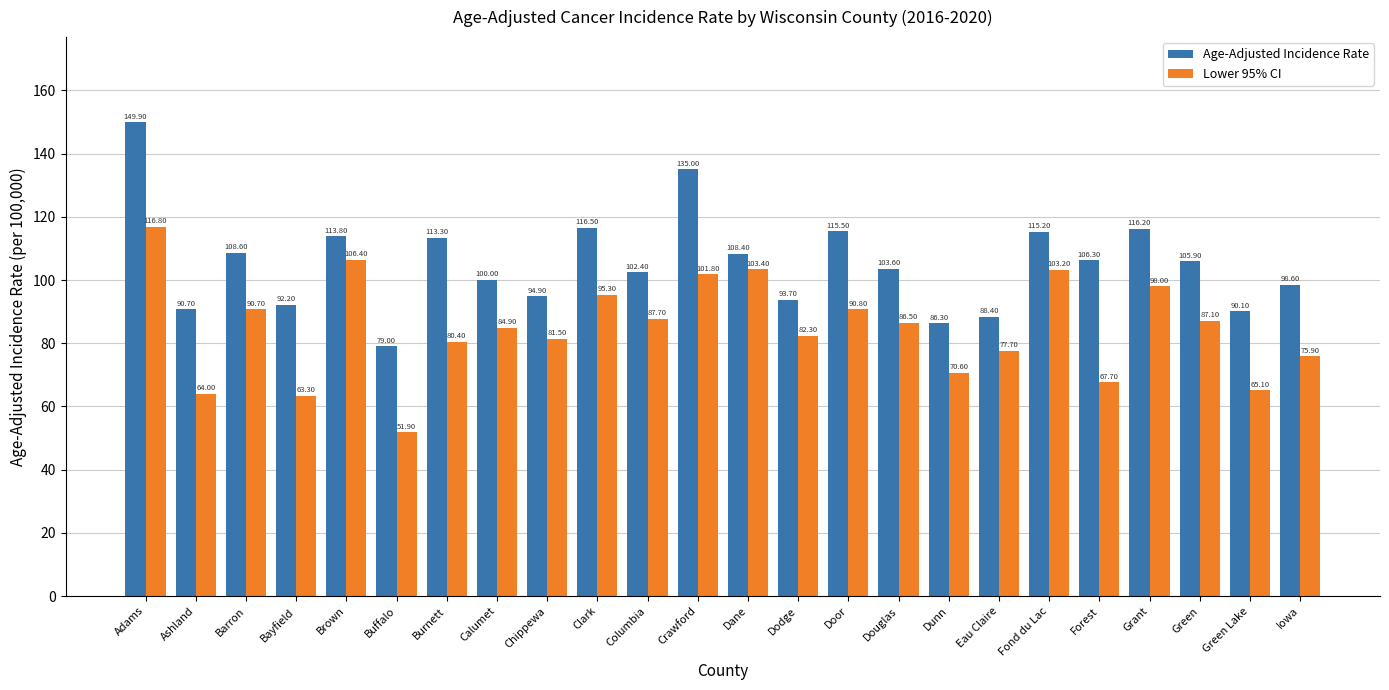

What is the spread (max minus min) of values at Chippewa?

13.4